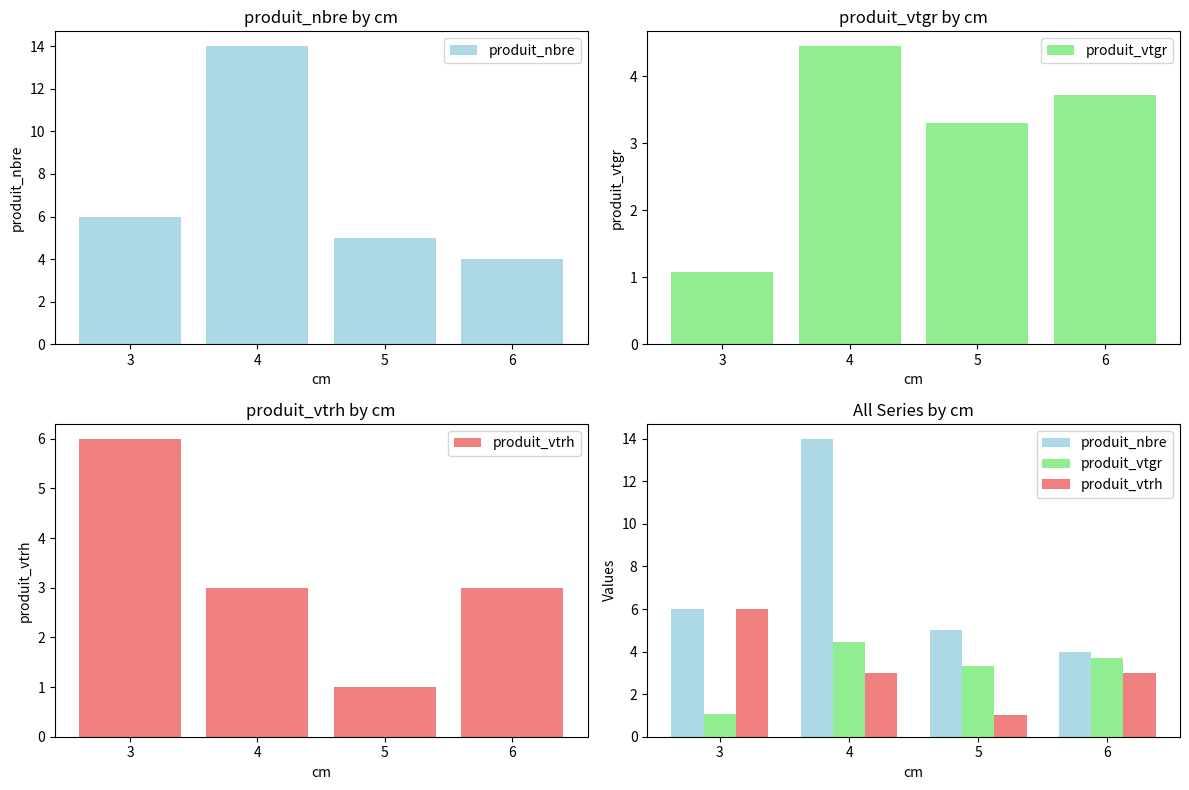

Where does the produit_vtrh series first go above 3?

3